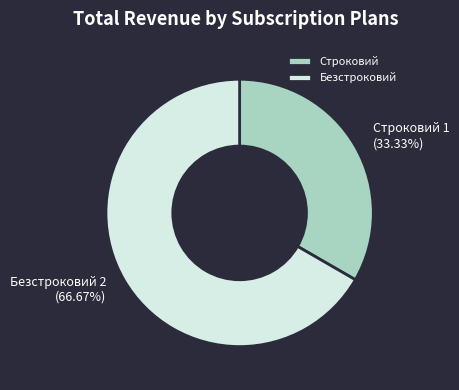

What percentage is the Безстроковий slice, to the nearest percent?

67%